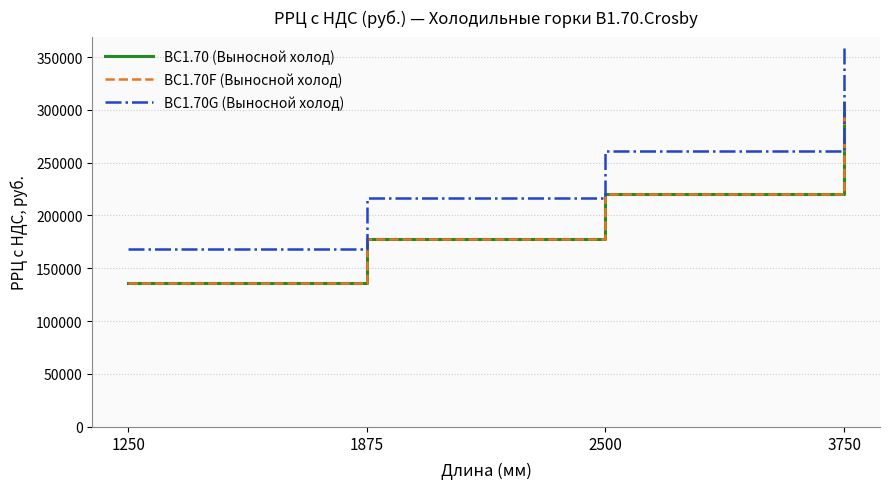

Is the value of ВС1.70 (Выносной холод) at 1875 greater than the value of ВС1.70F (Выносной холод) at 2500?

No